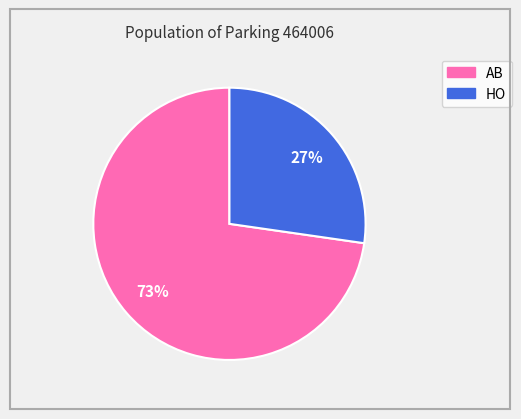

Combined, do AB and HO account for over 50%?

Yes